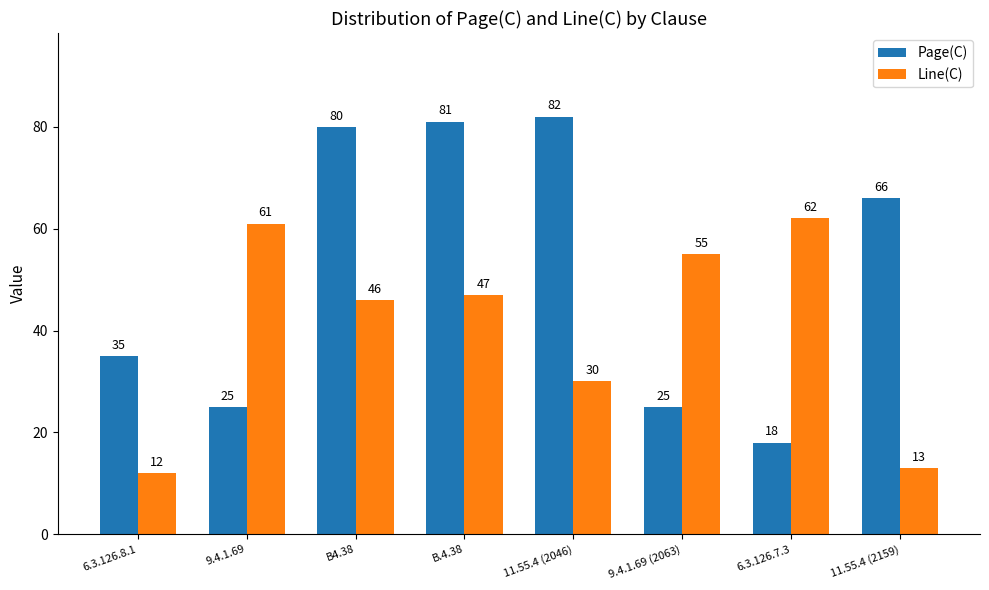

Which series changed the most between 9.4.1.69 and 9.4.1.69 (2063)?

Line(C)